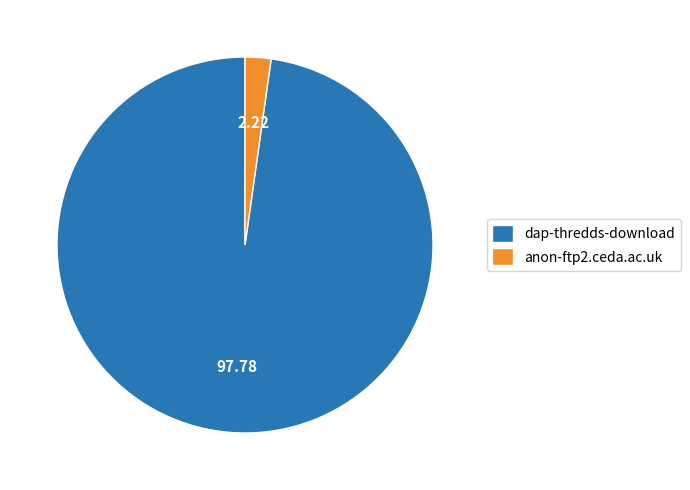

Count the number of slices in the pie.

2